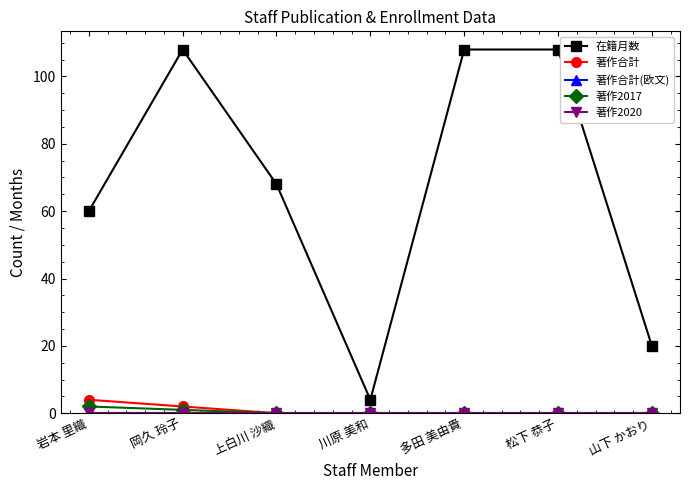

Is it true that 在籍月数 equals 4 at 川原 美和?

True